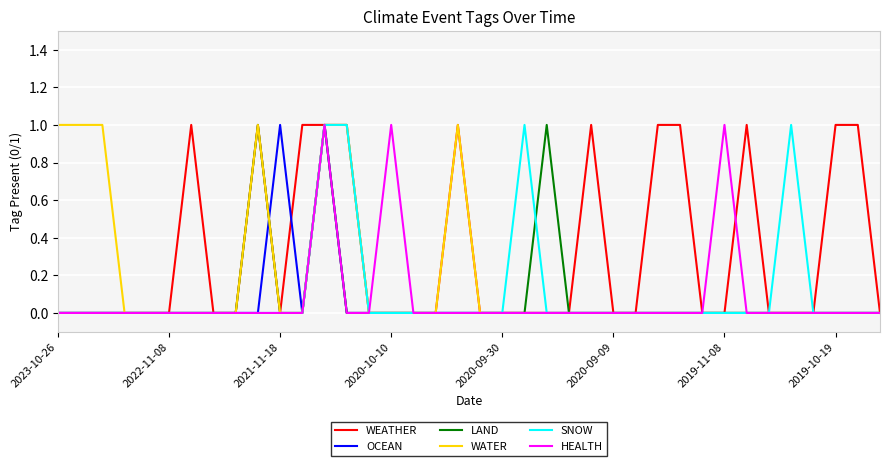

Between 2023-10-26 and 2020-09-30, which series saw the biggest shift?

WATER